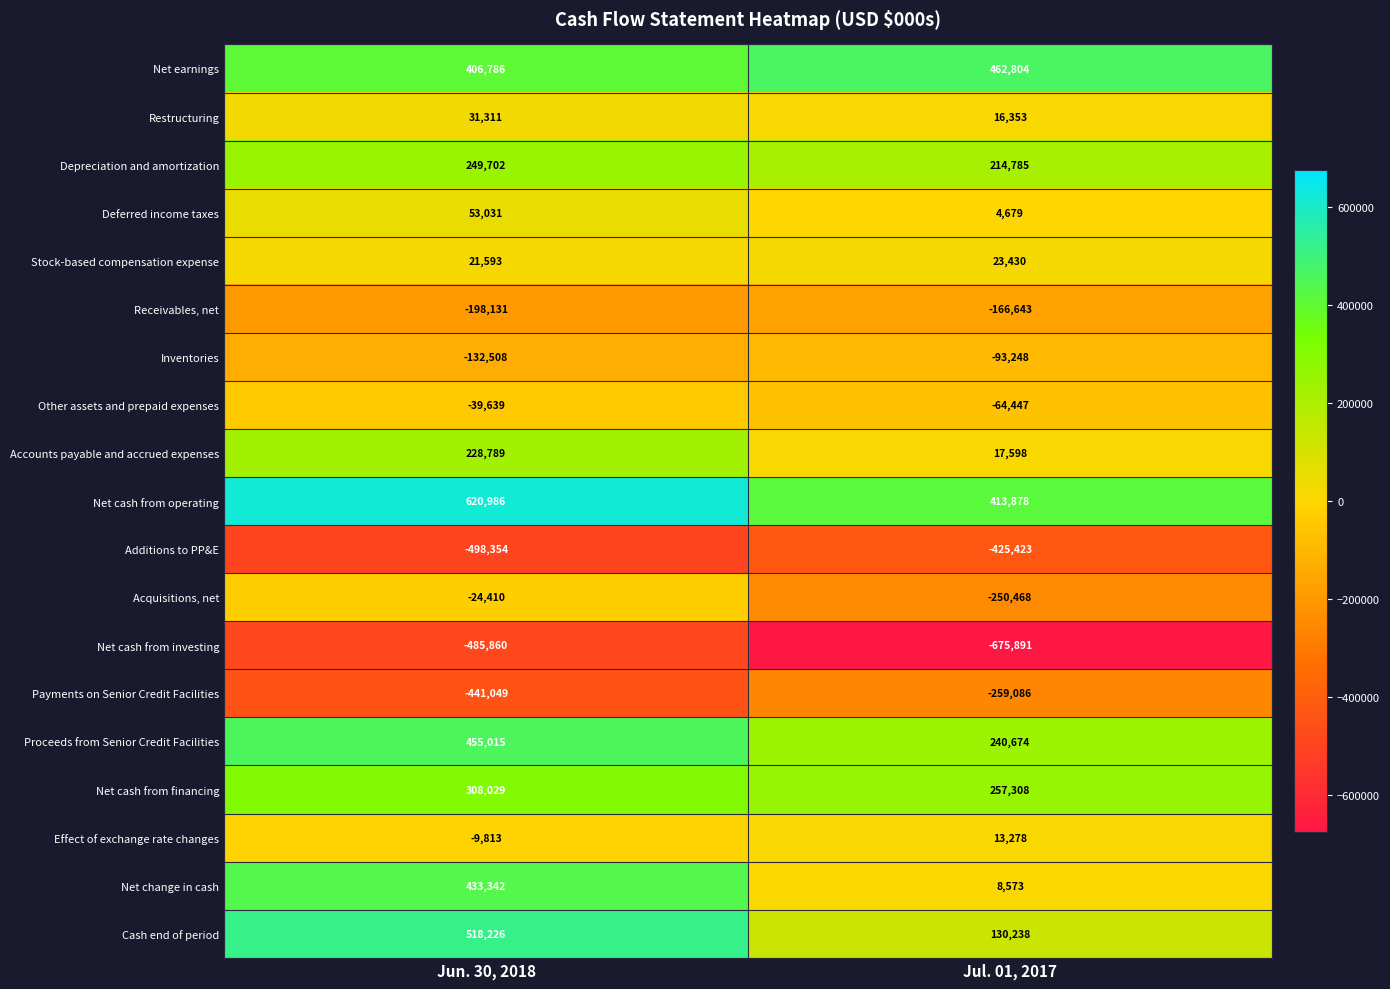

Count the number of categories in the chart.

2